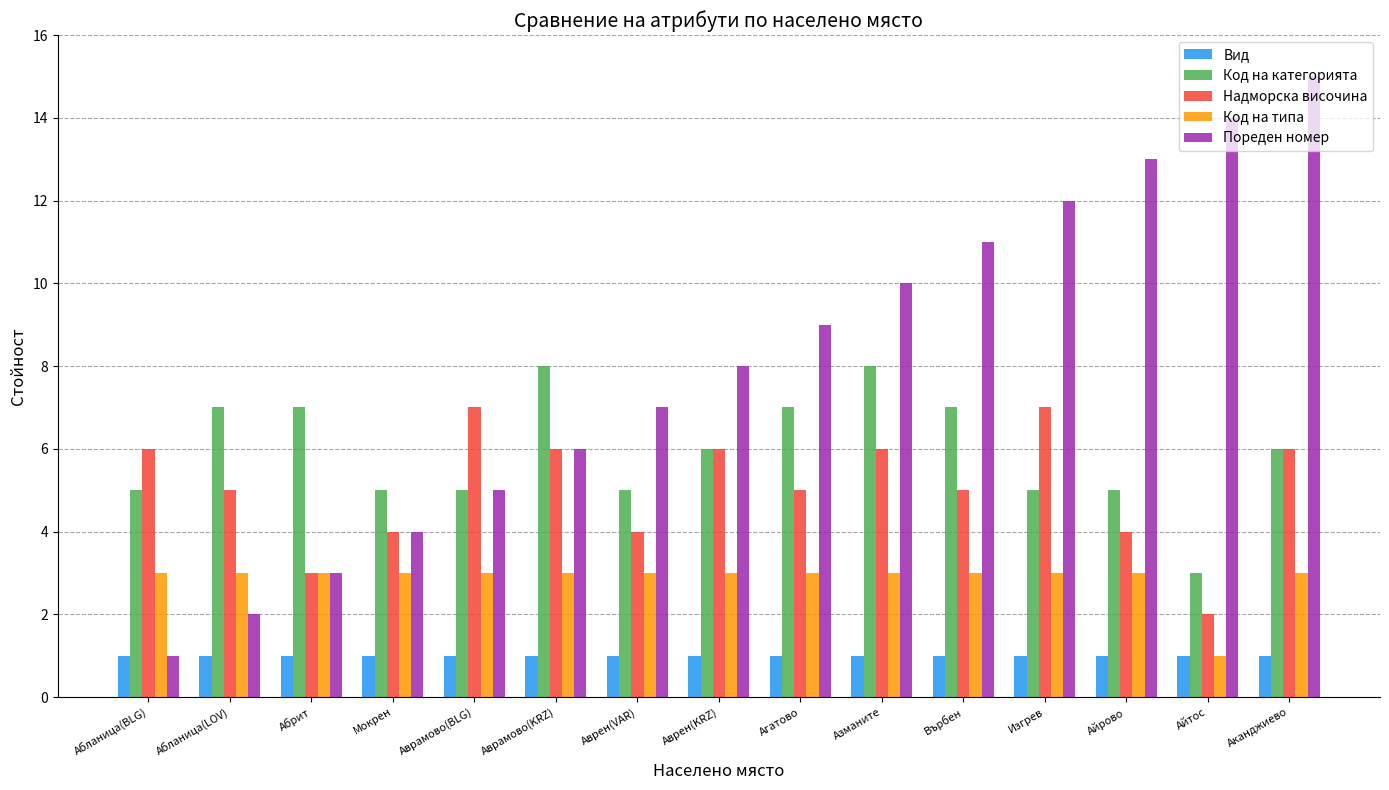

Between Абланица(BLG) and Айтос, which series saw the biggest shift?

Пореден номер